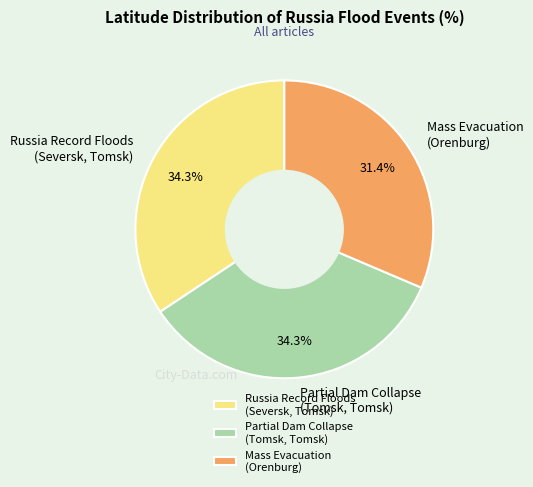

Which slice is the smallest?

Mass Evacuation (Orenburg)